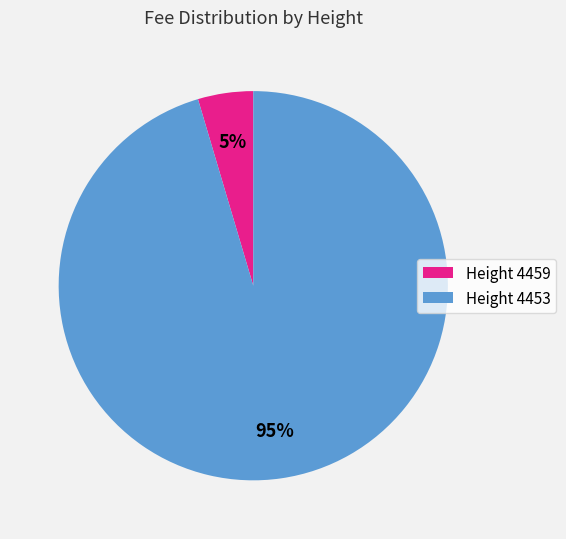

Rank the categories by value from lowest to highest.

Height 4459, Height 4453